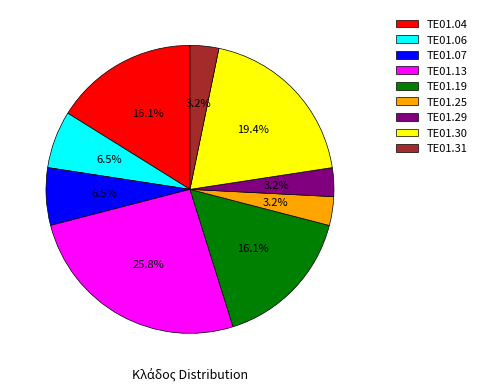

To the nearest percent, what is the difference between the ΤΕ01.13 and ΤΕ01.07 slice percentages?

19%